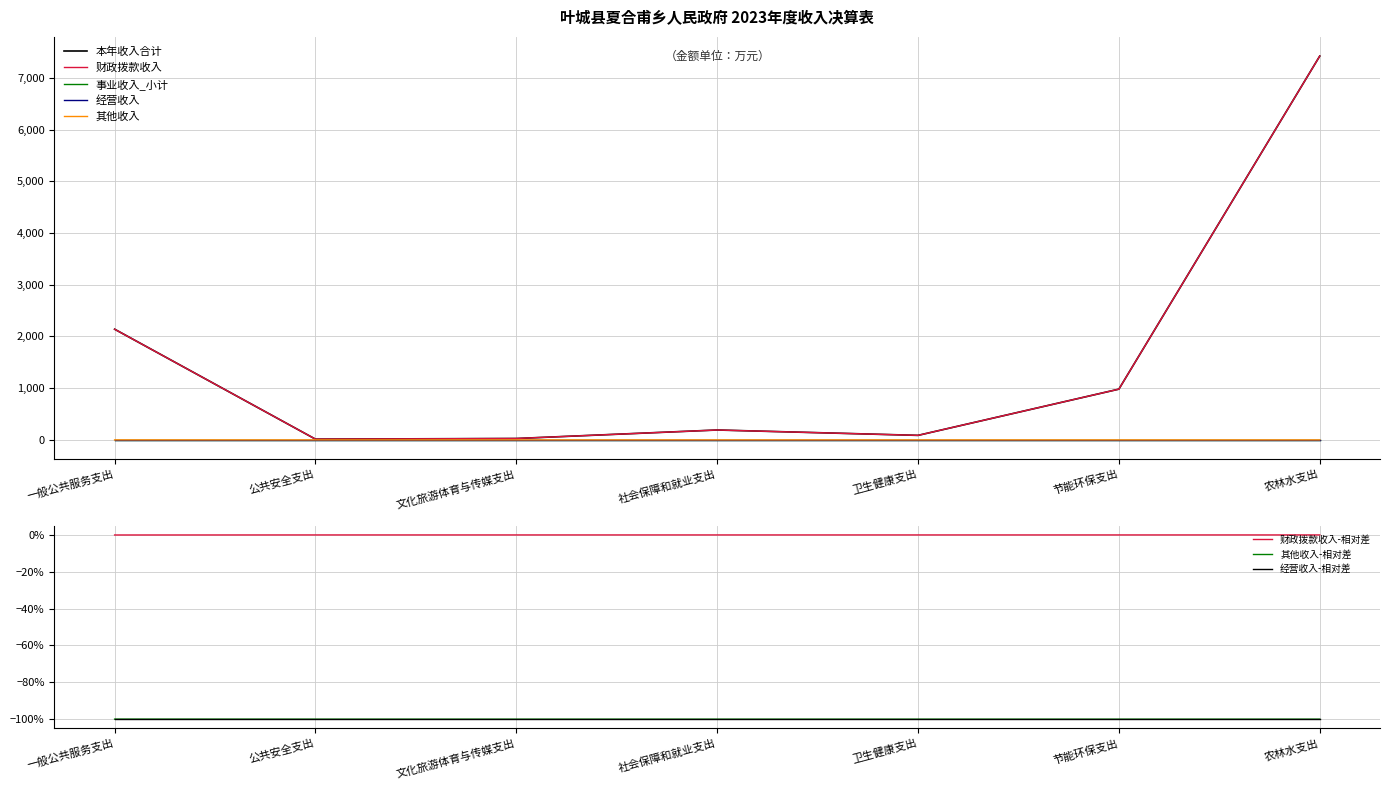

True or false: 财政拨款收入 has a value of 2140.2 at 一般公共服务支出.

True